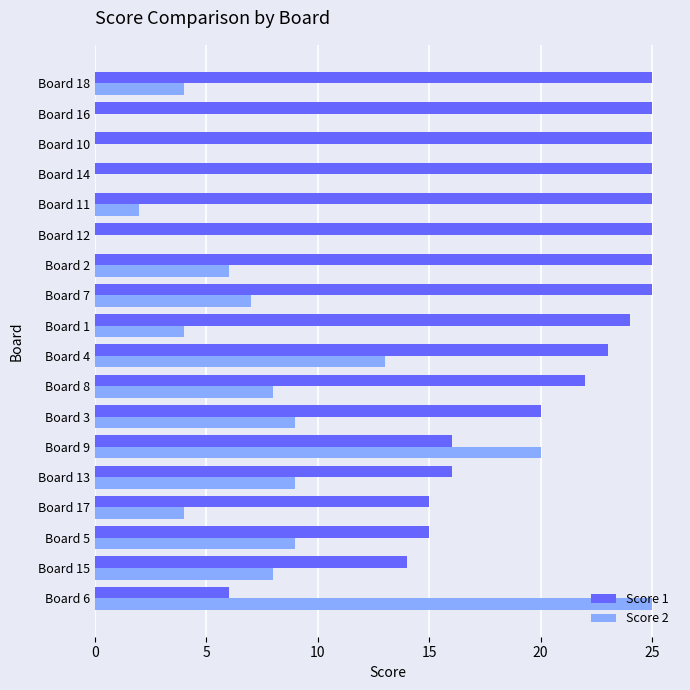

At which label does Score 2 reach its peak?

Board 6